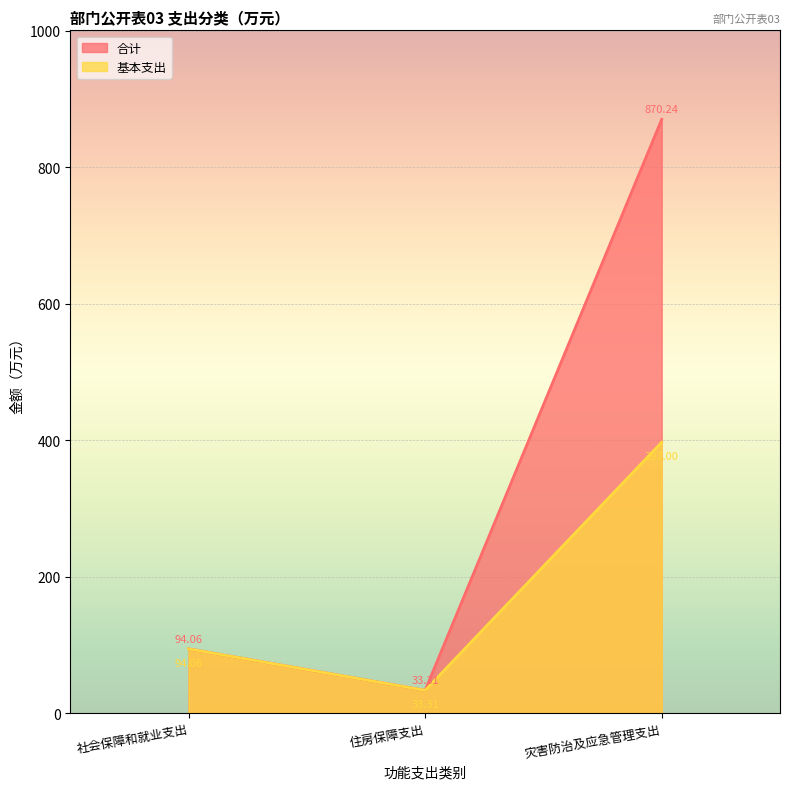

True or false: 合计 has a value of 33.3 at 住房保障支出.

True